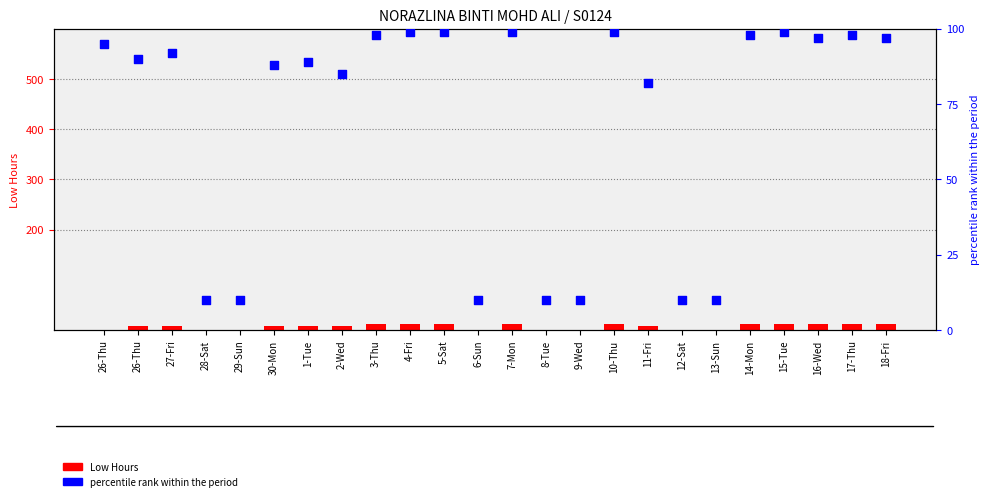

At how many categories does at least one series exceed 7?

24